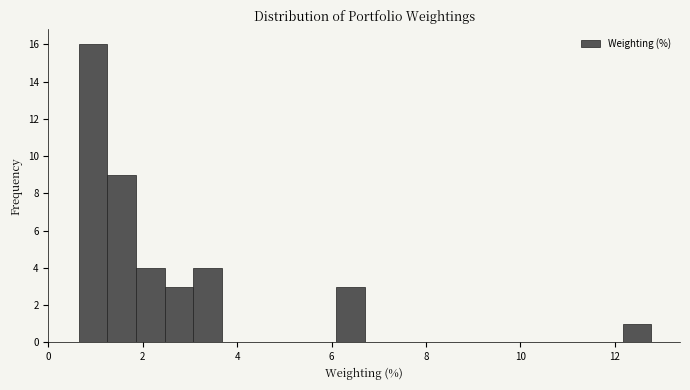

Read against the x-axis, roughly where is the centre of the tallest bar?

1.0